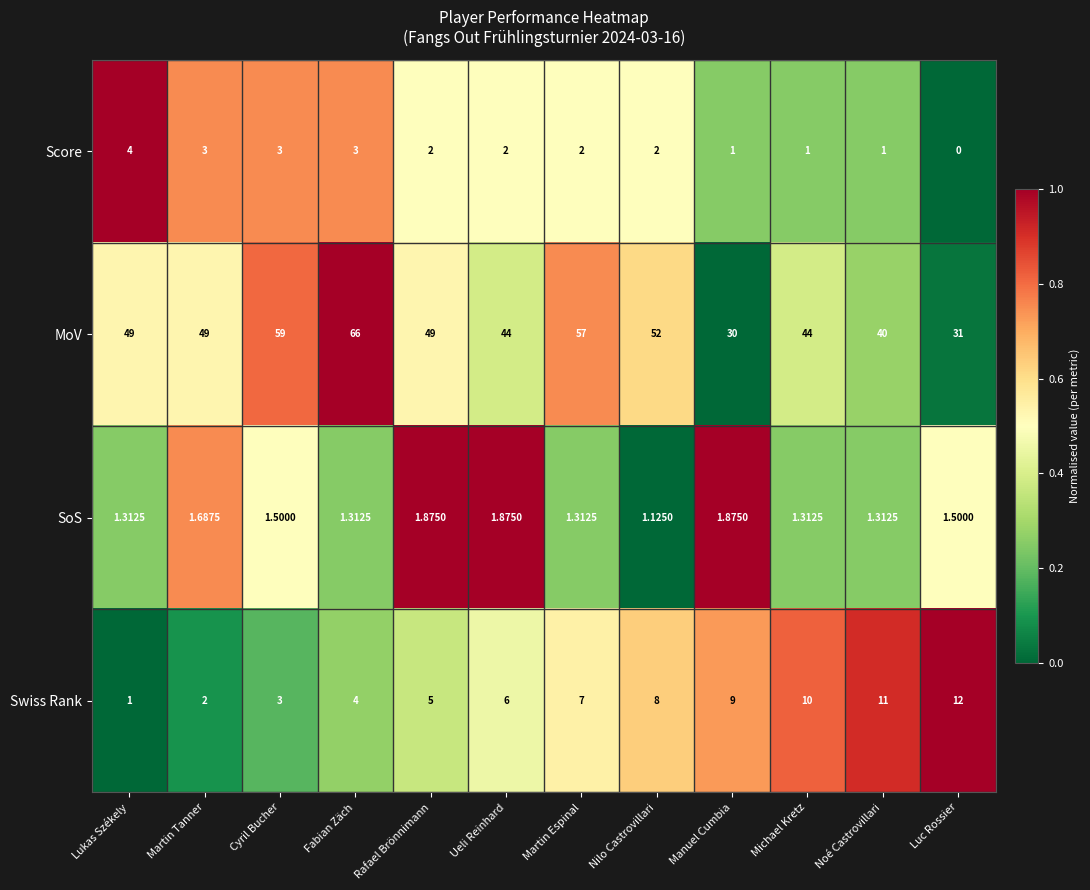

Which series has the largest total across all categories?

MoV